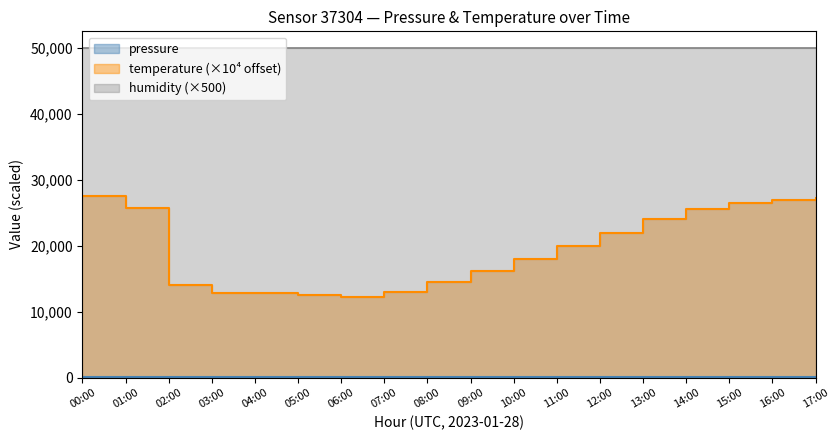

What is the maximum value for temperature?

27500.0